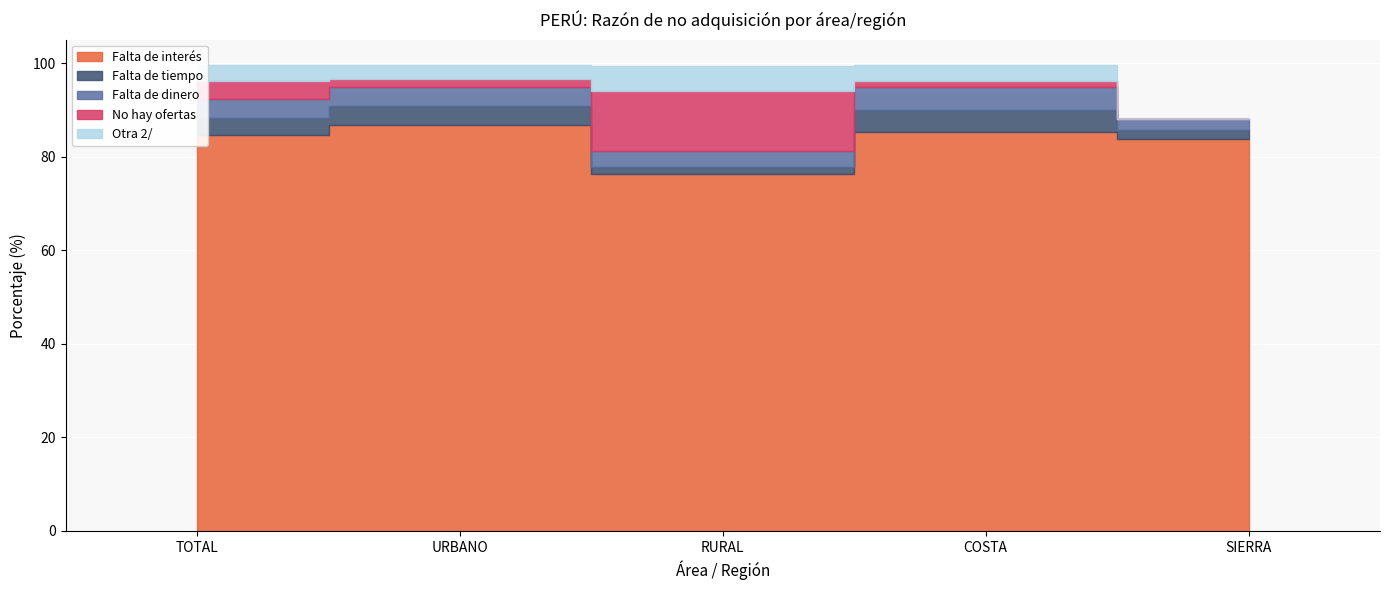

Reading left to right, list all the values displayed in this chart.

Falta de interés: TOTAL=84.7	URBANO=86.7	RURAL=76.2	COSTA=85.4	SIERRA=83.8
Falta de tiempo: TOTAL=3.6	URBANO=4.1	RURAL=1.6	COSTA=4.7	SIERRA=1.8
Falta de dinero: TOTAL=3.9	URBANO=4.1	RURAL=3.4	COSTA=4.8	SIERRA=2.4
No hay ofertas: TOTAL=3.8	URBANO=1.7	RURAL=12.9	COSTA=1.4	SIERRA=0.0
Otra 2/: TOTAL=3.5	URBANO=3.0	RURAL=5.4	COSTA=3.5	SIERRA=0.0